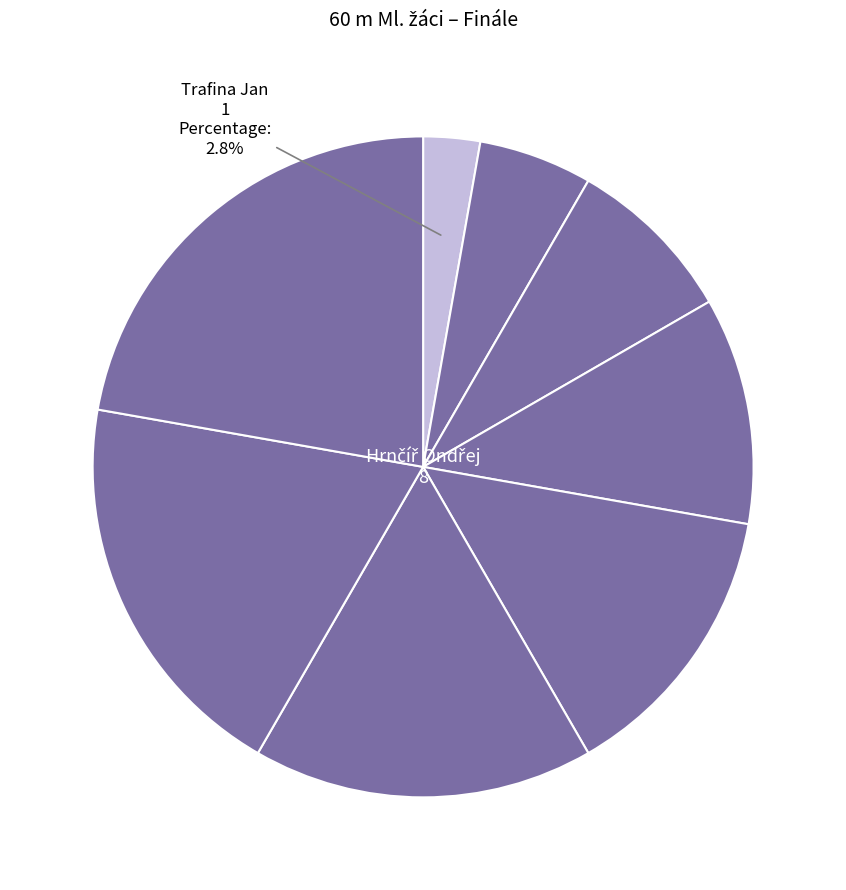

Rank the categories by value from lowest to highest.

Trafina Jan, Kleprlík Adam, Hacuš Tadeáš Vojtěch, Mašek Ondřej, Cvrček Tomáš, Šťastný Filip, Ryska Jiří, Hrnčíř Ondřej